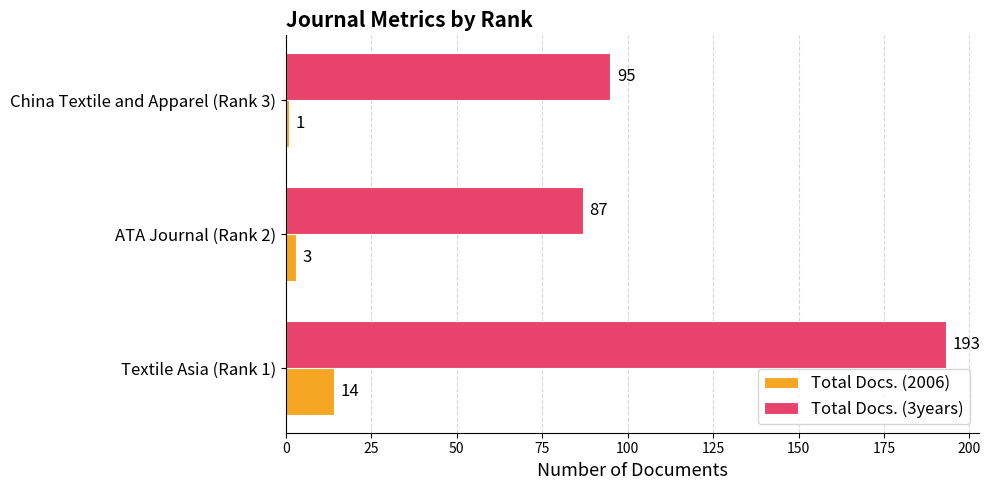

What is the highest value of the Total Docs. (2006) series?

14